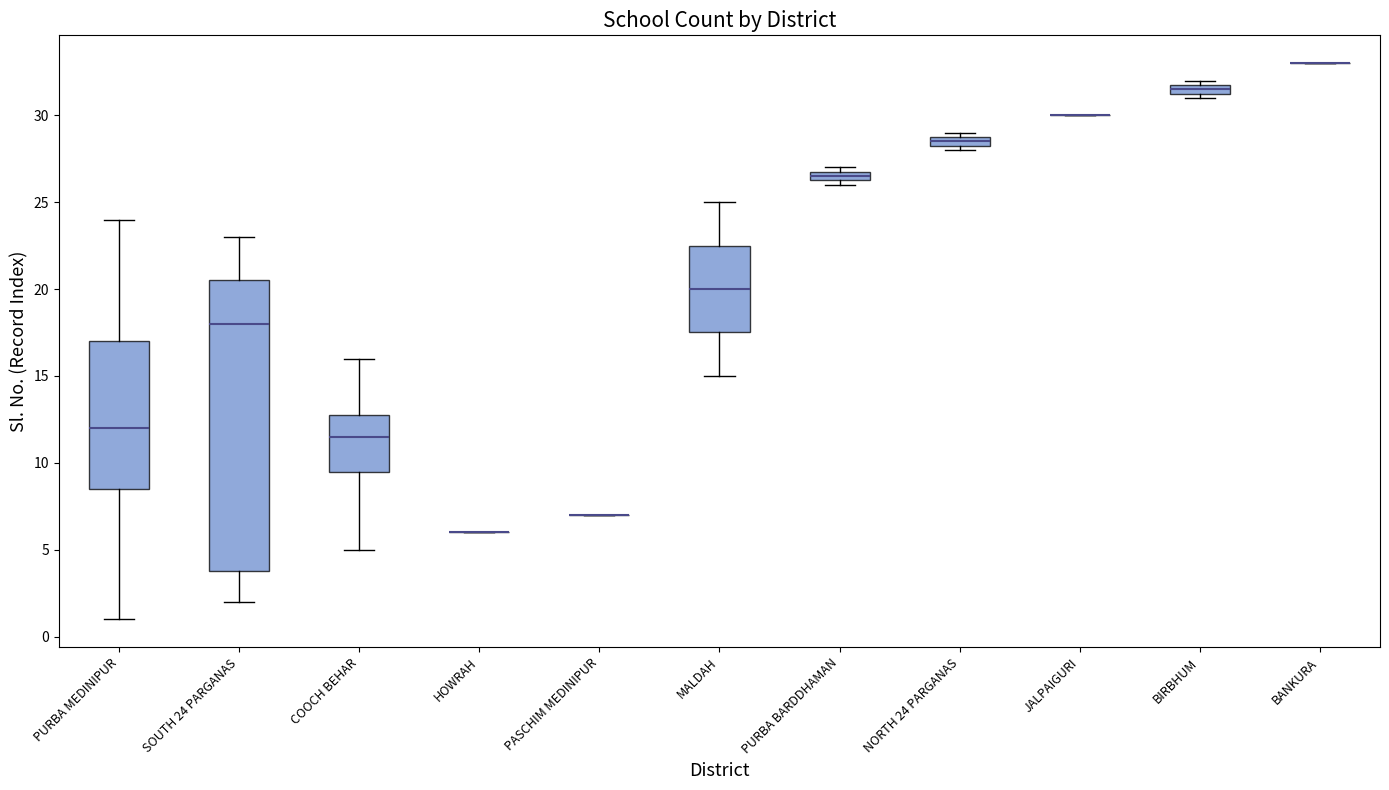

Where is the upper edge of the box for PURBA MEDINIPUR on the y-axis? The values are not printed on the chart, so give them approximately, as read against the axis.

17.0